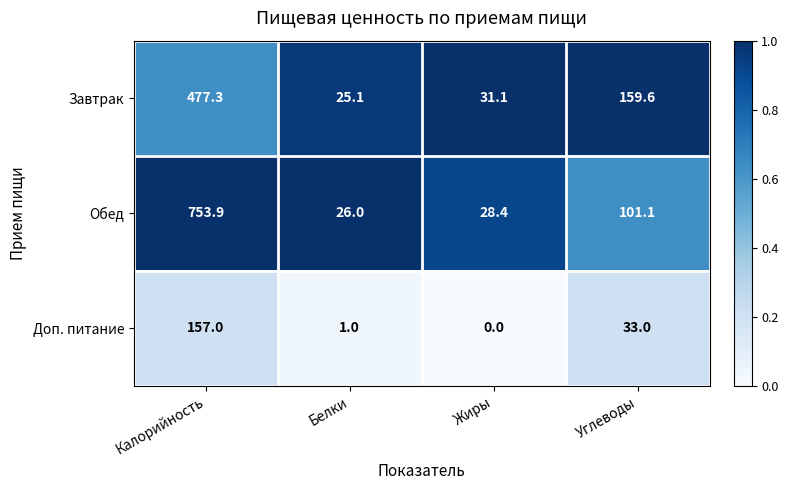

Which series changed the most between Калорийность and Белки?

Обед